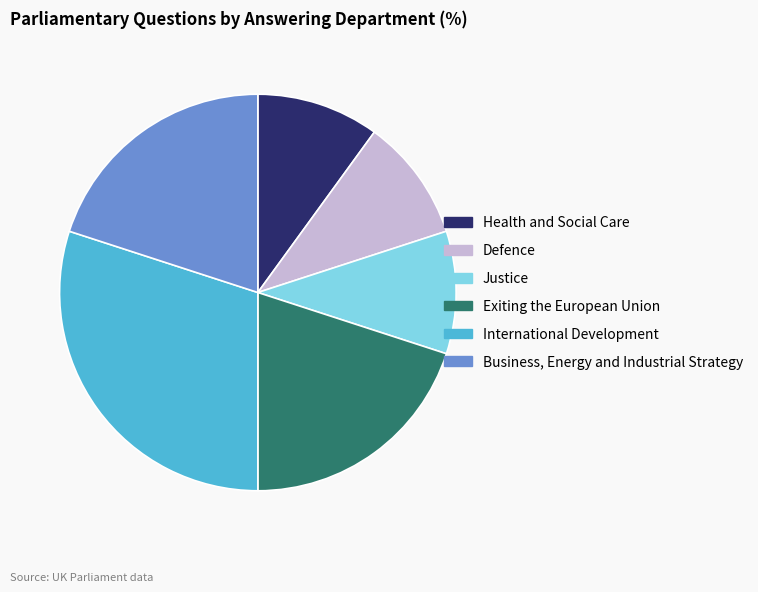

Approximately how many times larger is the value at Justice compared to Business, Energy and Industrial Strategy?

0.5